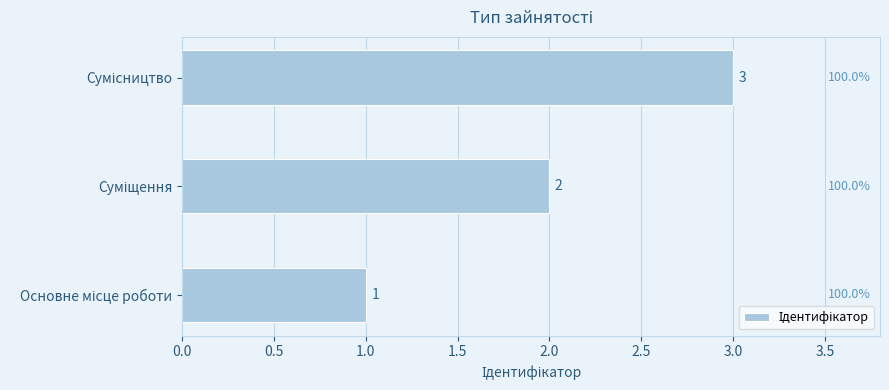

What is the sum of all values?

6